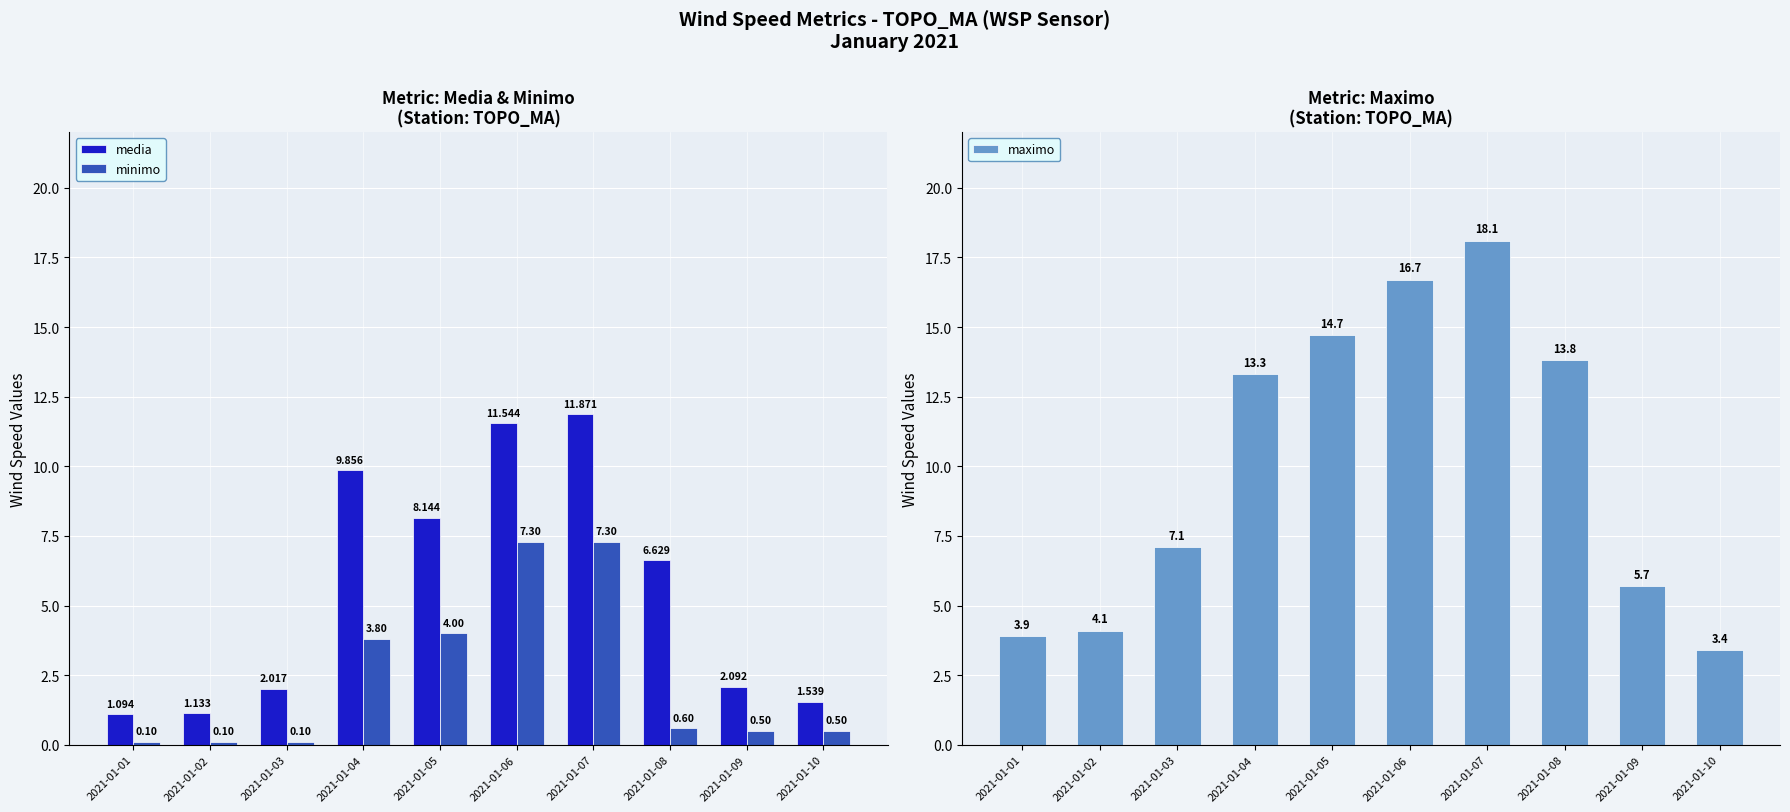

What is the spread (max minus min) of values at 2021-01-02?

4.0